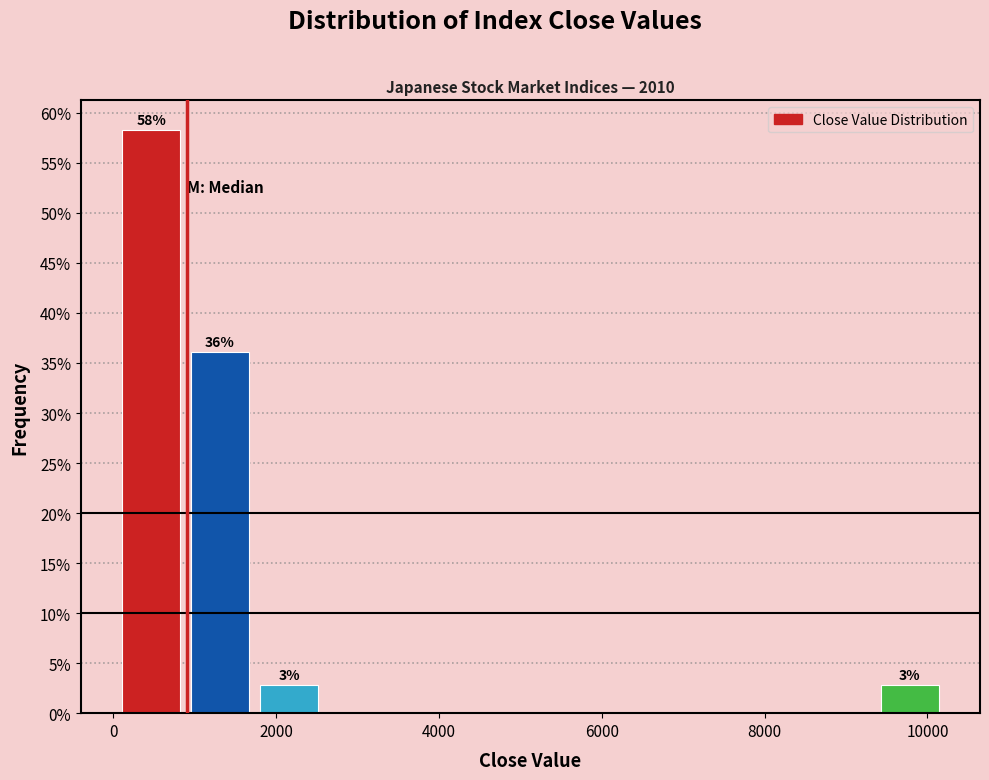

Which range on the x-axis has the tallest bar?

200 to 1000